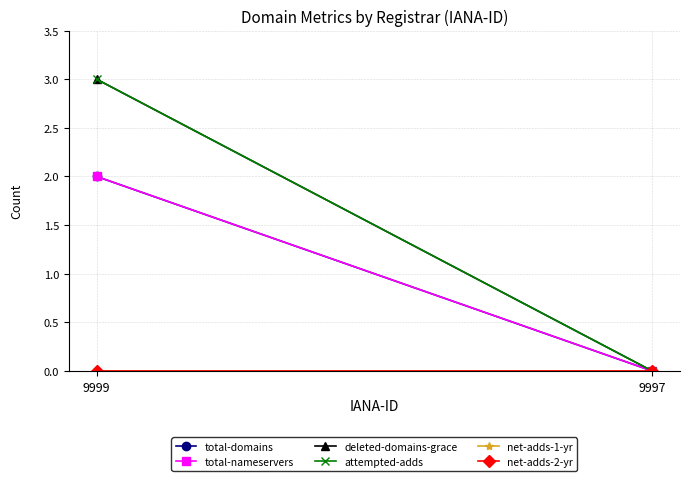

Is this an area chart (filled region under the line)?

No